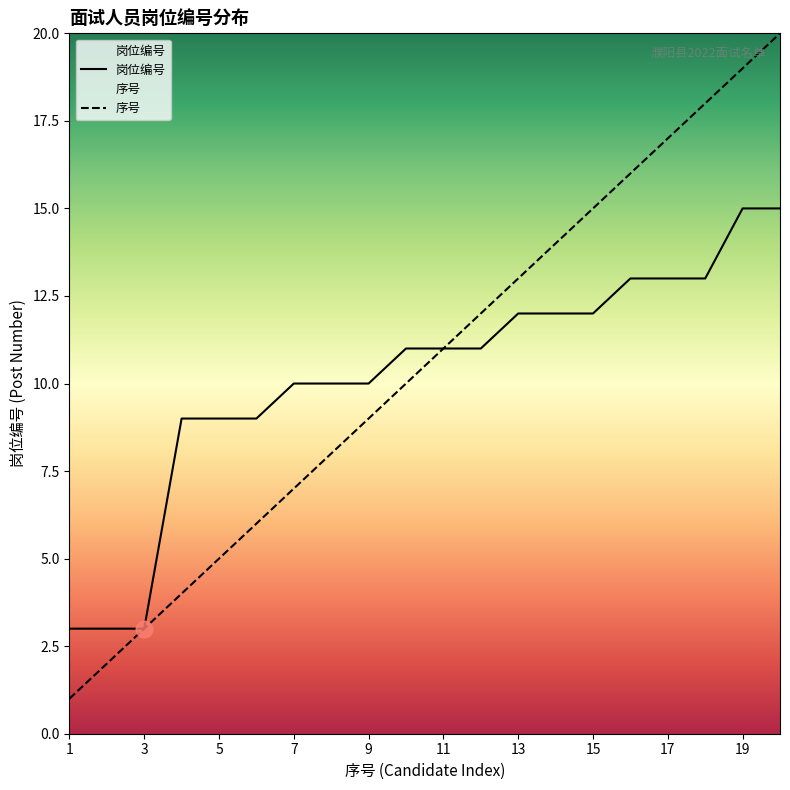

At which category is the sum across all series the highest?

20